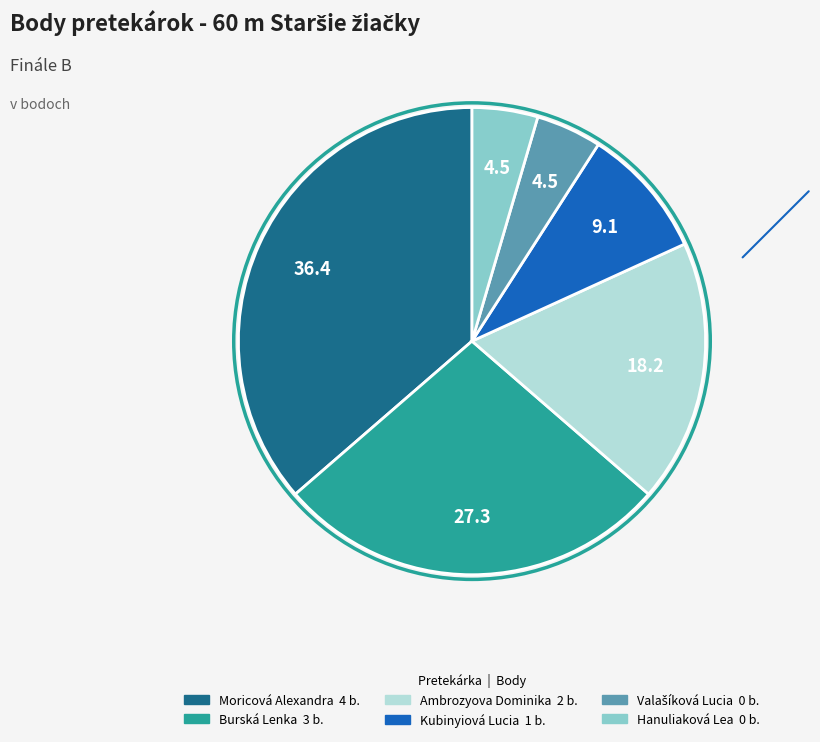

Which slice is the largest?

Moricová Alexandra